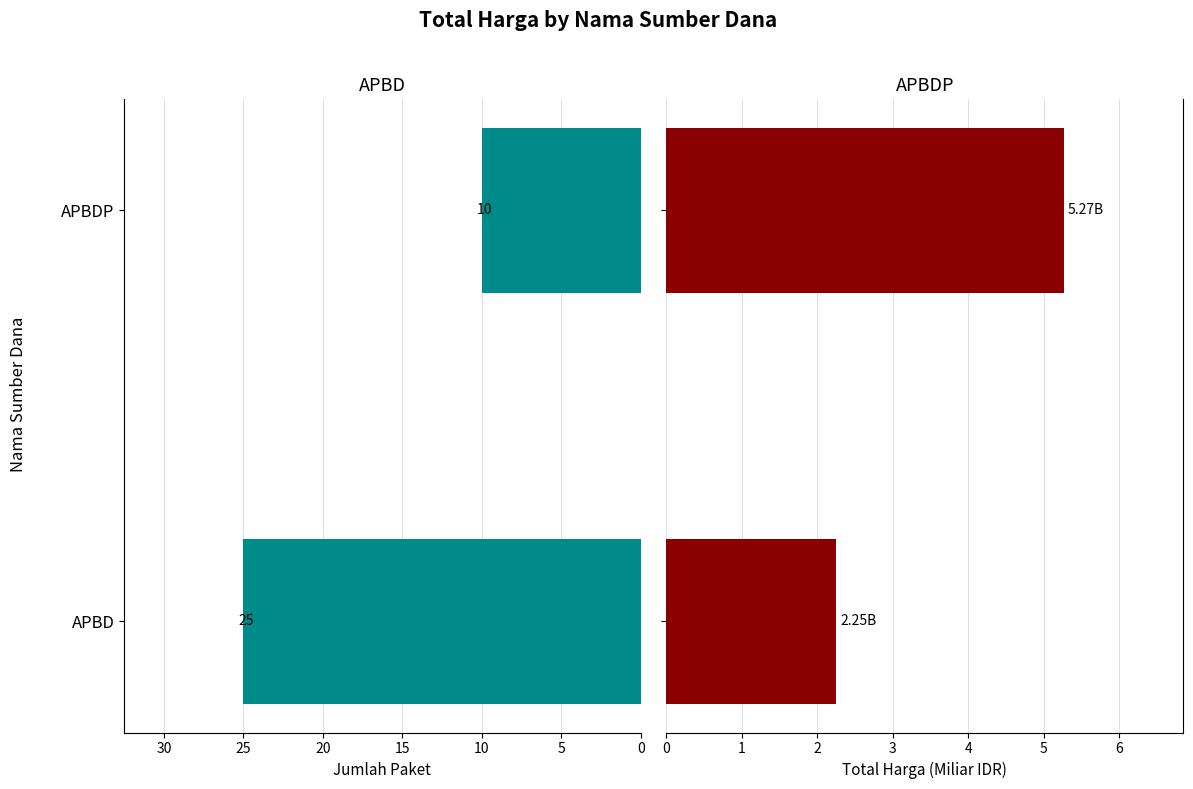

List the series in order of their overall mean, lowest first.

Total Harga (Miliar), Jumlah Paket